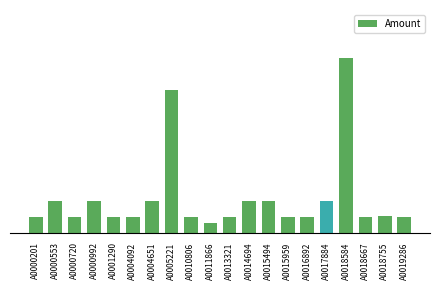

What is the difference between the maximum and minimum values?

5200